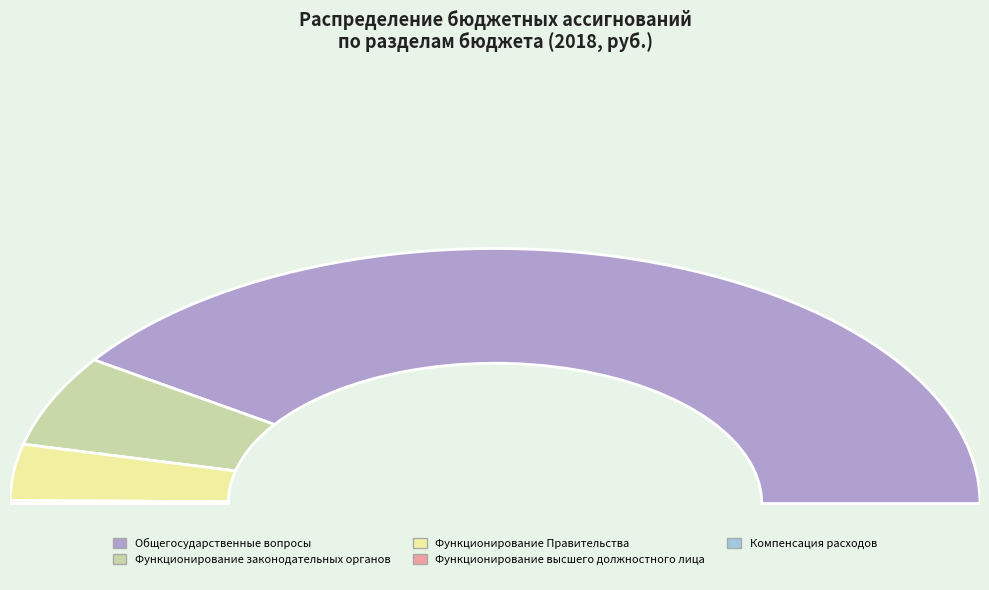

True or false: Функционирование законодательных органов accounts for 12% of the total.

True